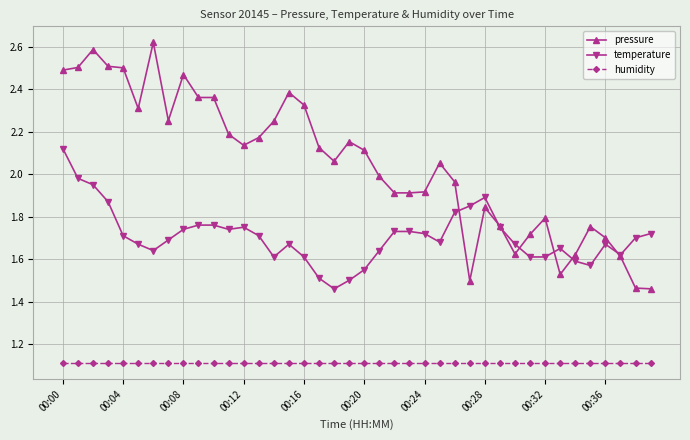

At how many categories does at least one series exceed 1?

40